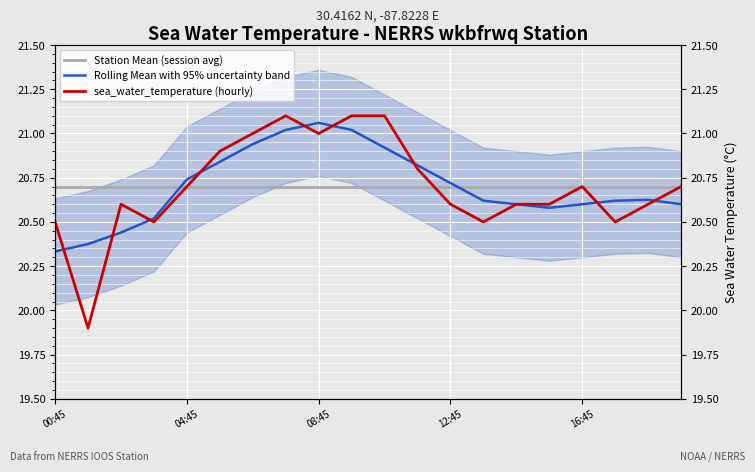

The Rolling Mean with 95% uncertainty band series shows 10.3 at 10. True or false?

False